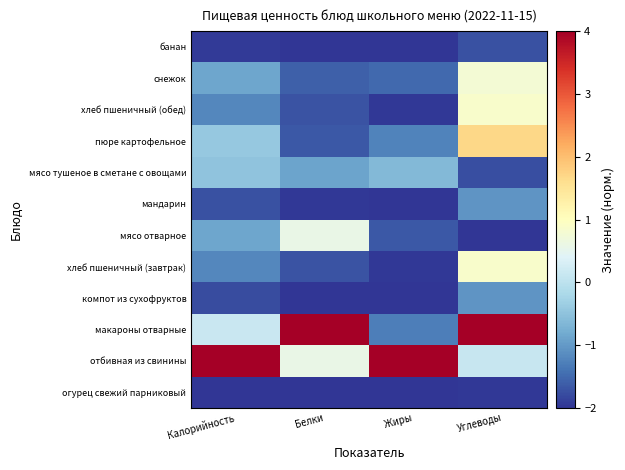

At Углеводы, list the series in order from smallest to largest.

мясо отварное, огурец свежий парниковый, мясо тушеное в сметане с овощами, банан, компот из сухофруктов, мандарин, отбивная из свинины, снежок, хлеб пшеничный (завтрак), хлеб пшеничный (обед), пюре картофельное, макароны отварные